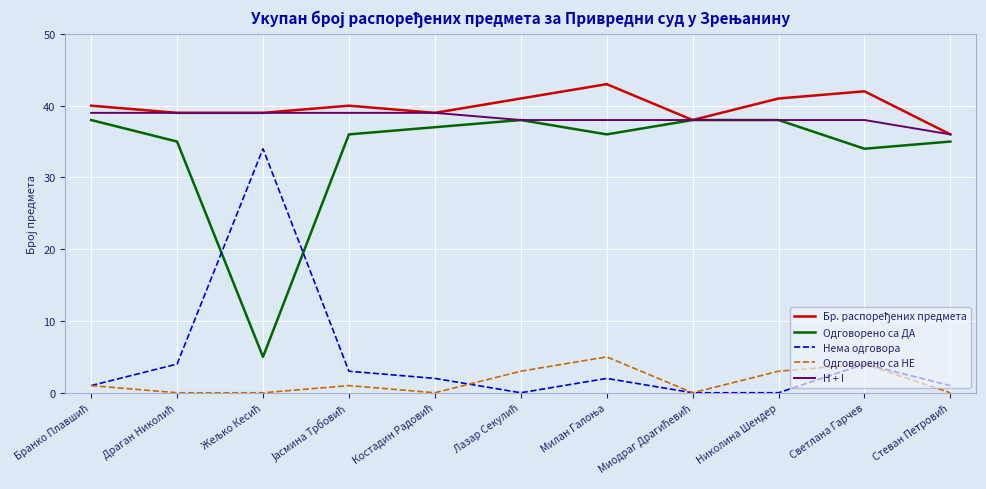

What is the greatest value displayed?

43